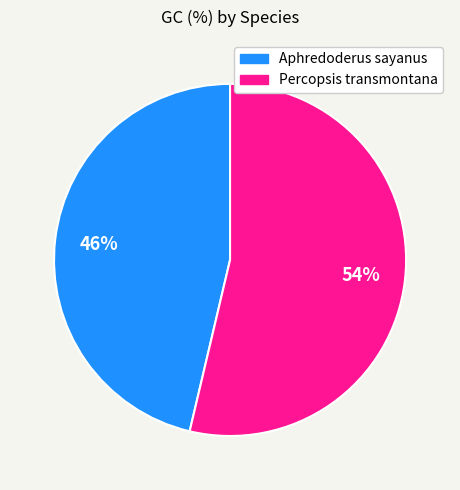

Which slice is the smallest?

Aphredoderus sayanus